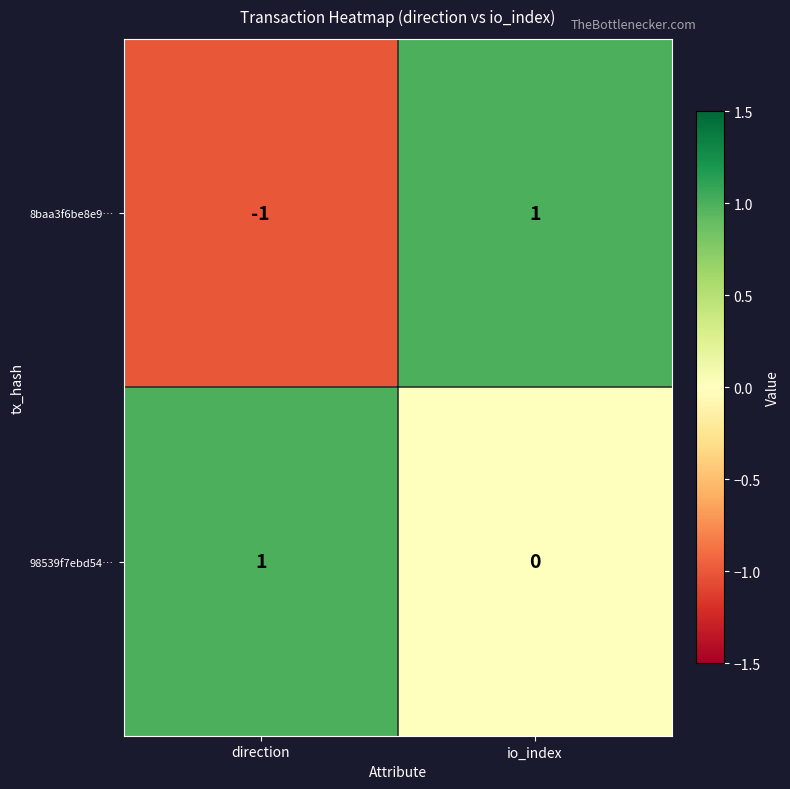

The value of 8baa3f6be8e9… at io_index is 1. True or false?

True